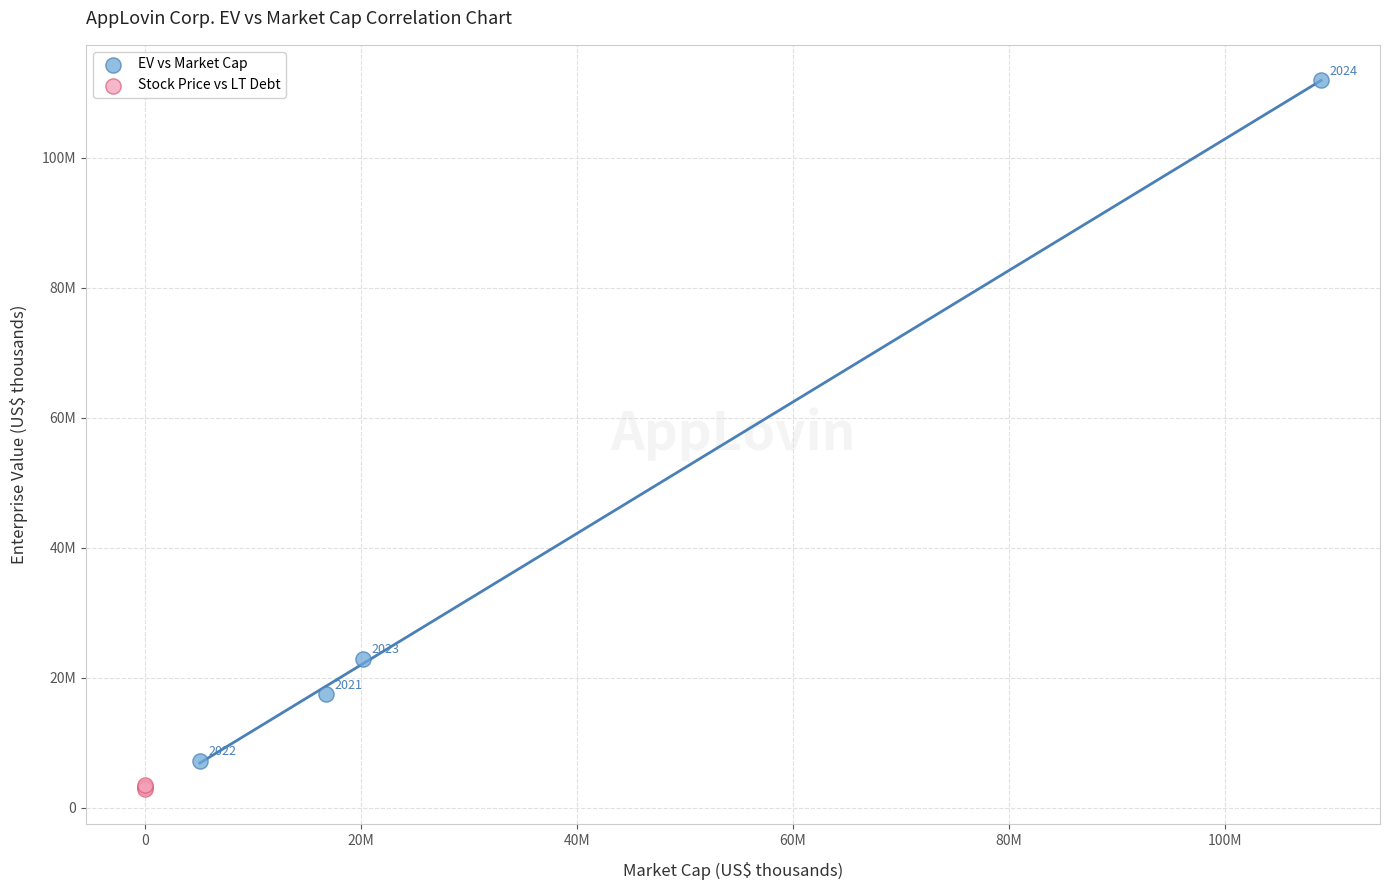

What are all the series names shown in the legend?

EV vs Market Cap, Stock Price vs LT Debt